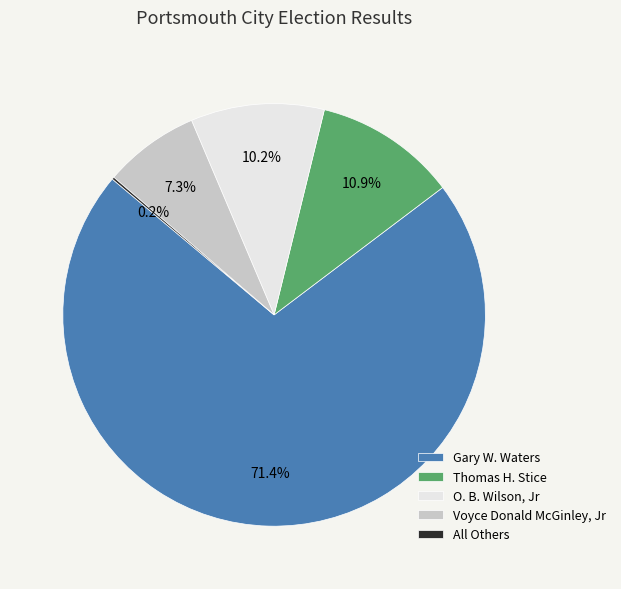

What portion of the pie excludes O. B. Wilson, Jr?

89.8%